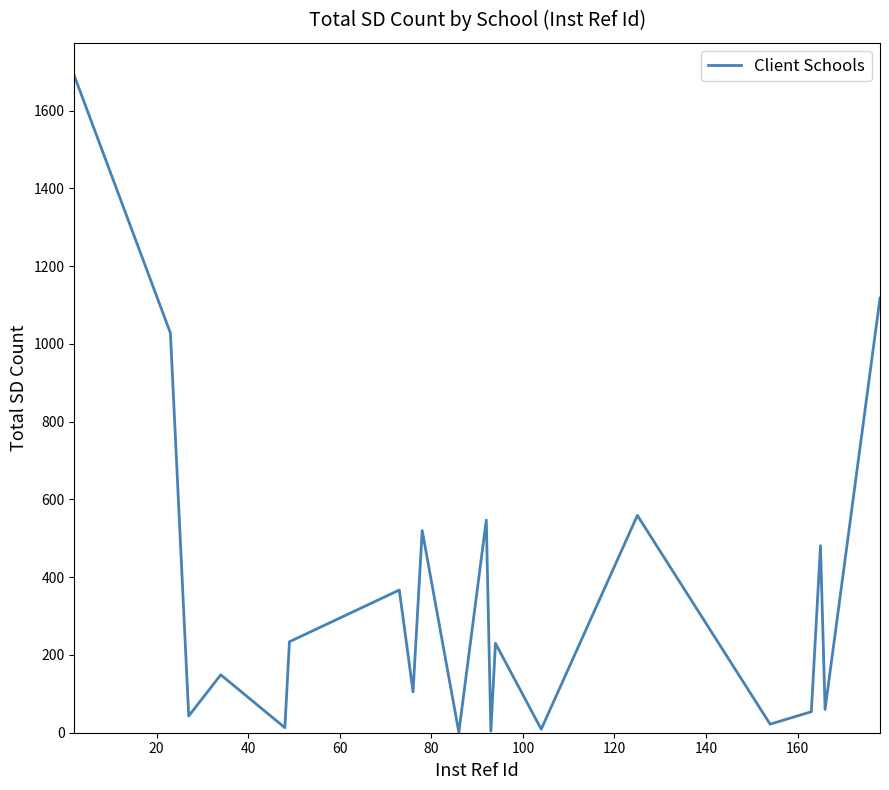

What is the sum of all values?

7234